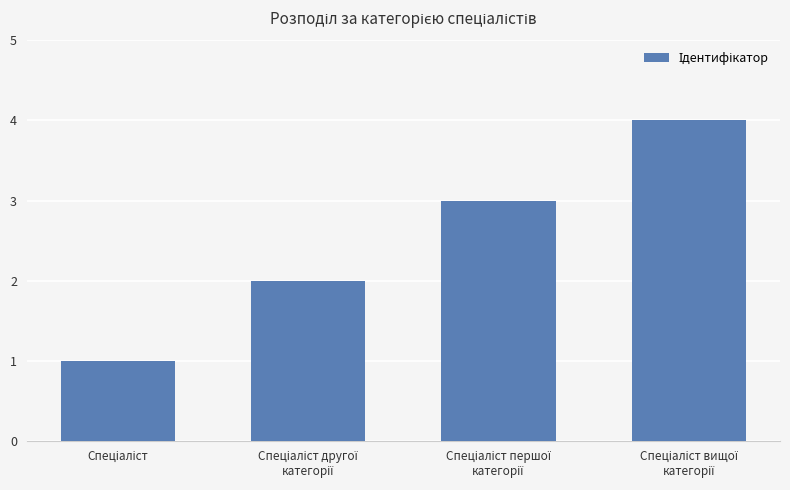

What is the value of the 4th bar from the left?

4